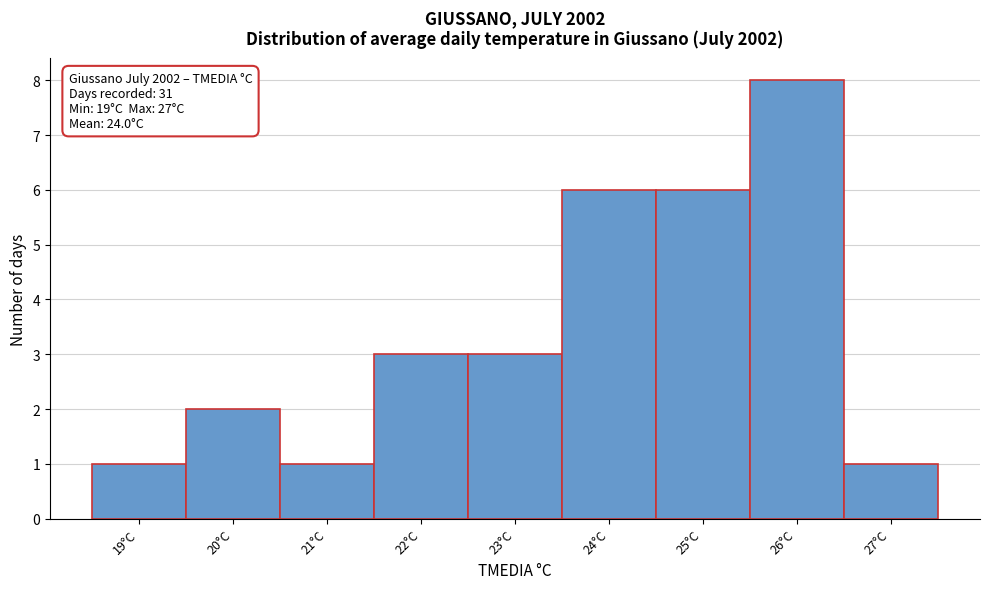

Over which range of the x-axis is the bar tallest?

25.5 to 26.5